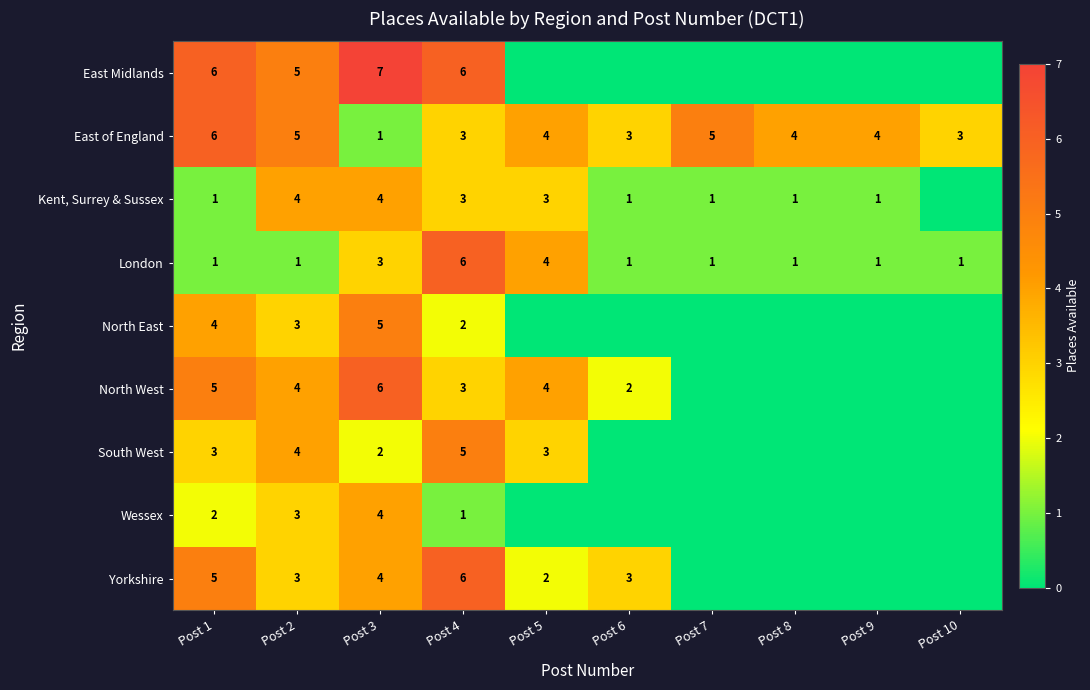

True or false: North East has a value of 9 at Post 3.

False